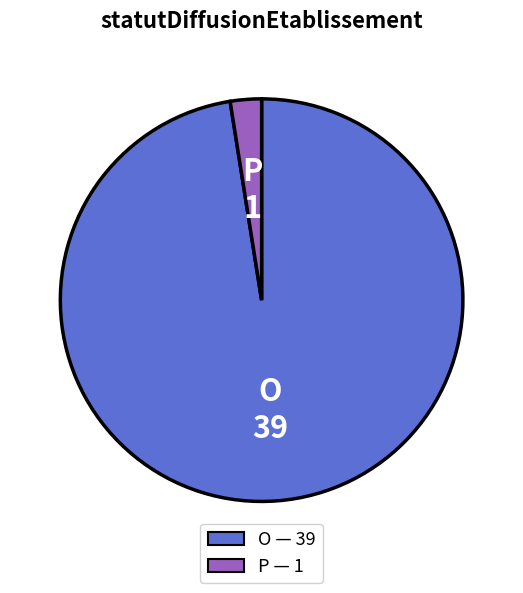

Which category has the smallest portion of the pie?

P